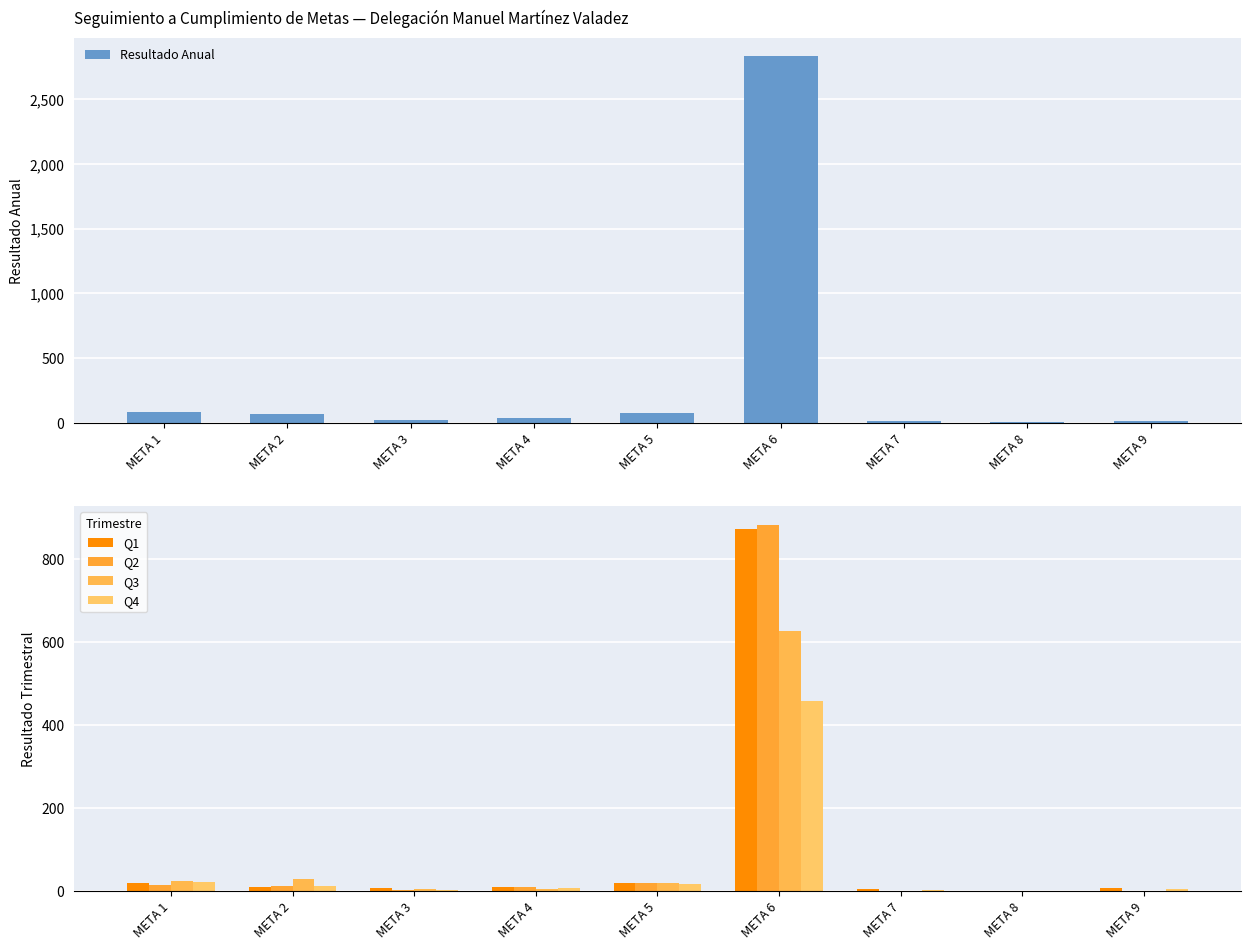

What is the difference between the second highest and second lowest values in the Q3 series?

28